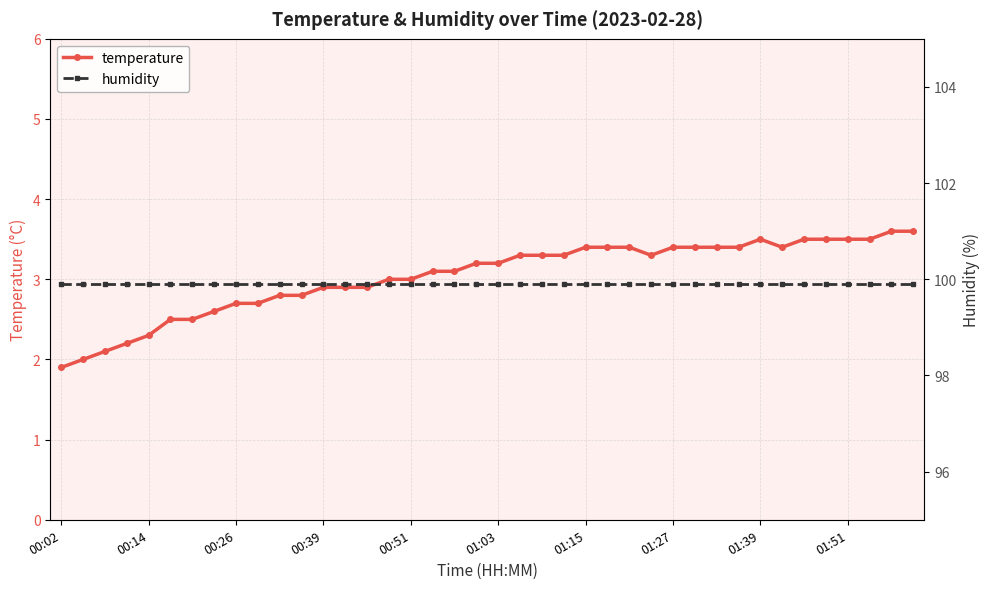

In temperature, how many points are lower than both neighbors (excluding endpoints)?

2